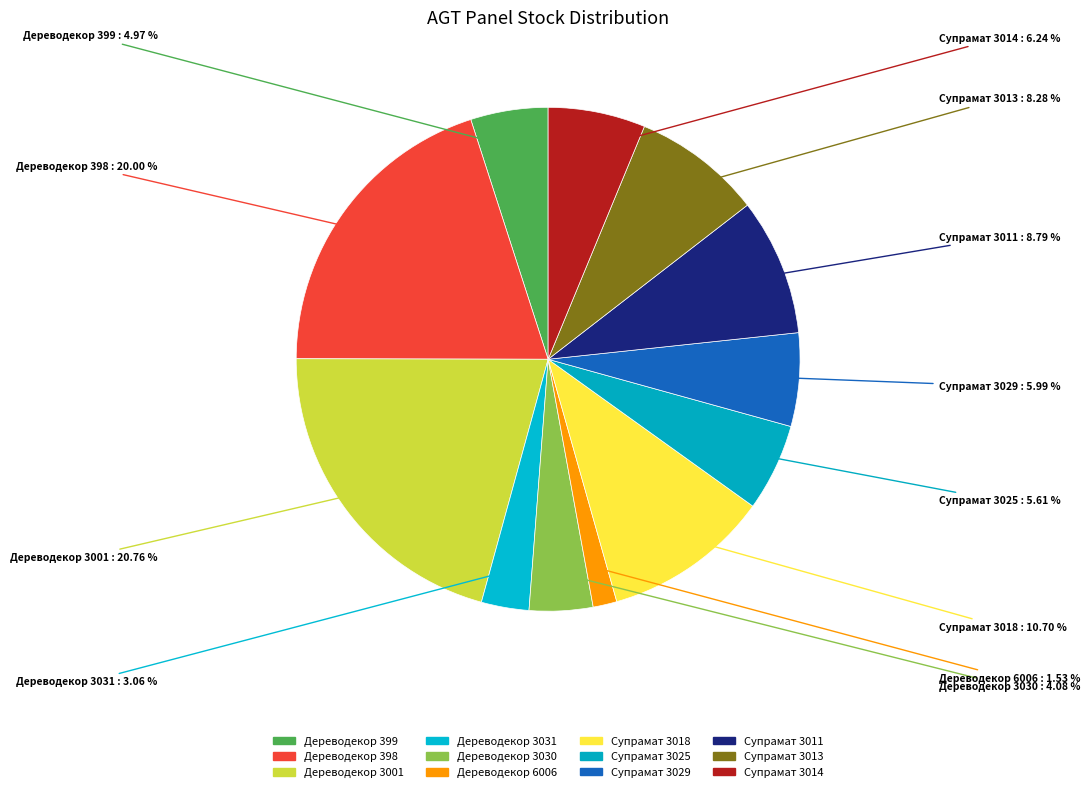

Is there a majority slice in this chart?

No